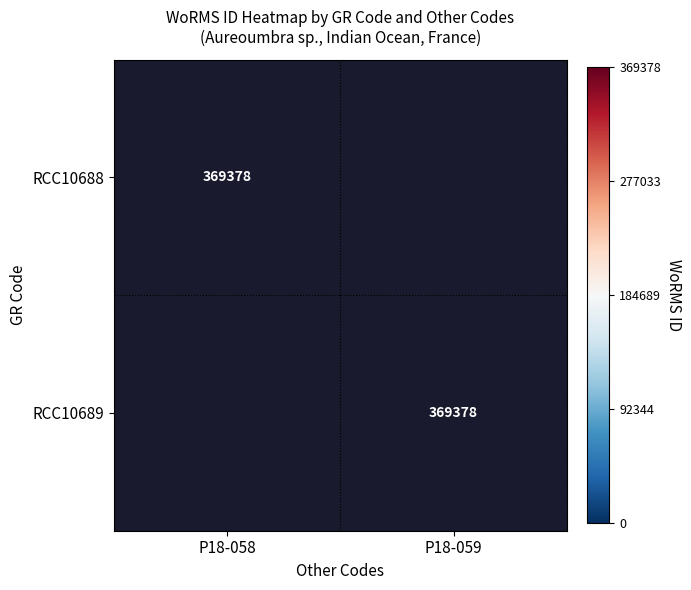

The value of RCC10689 at P18-059 is 640699. True or false?

False